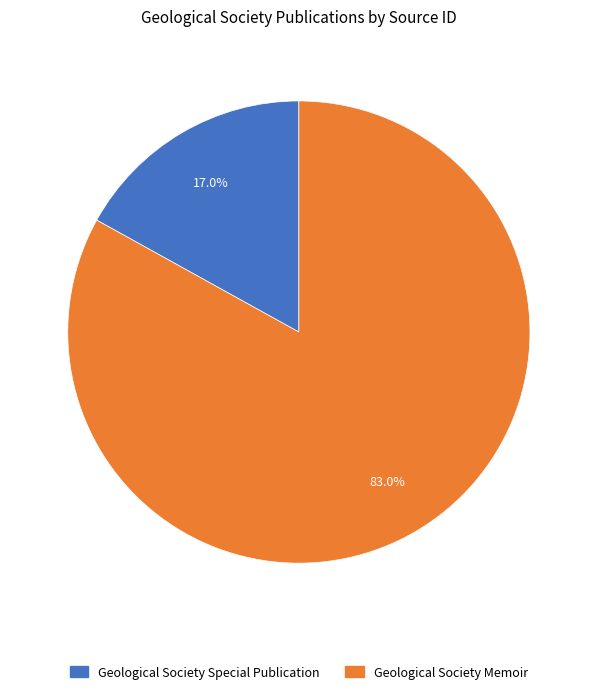

Approximately how many times larger is the value at Geological Society Memoir compared to Geological Society Special Publication?

4.9